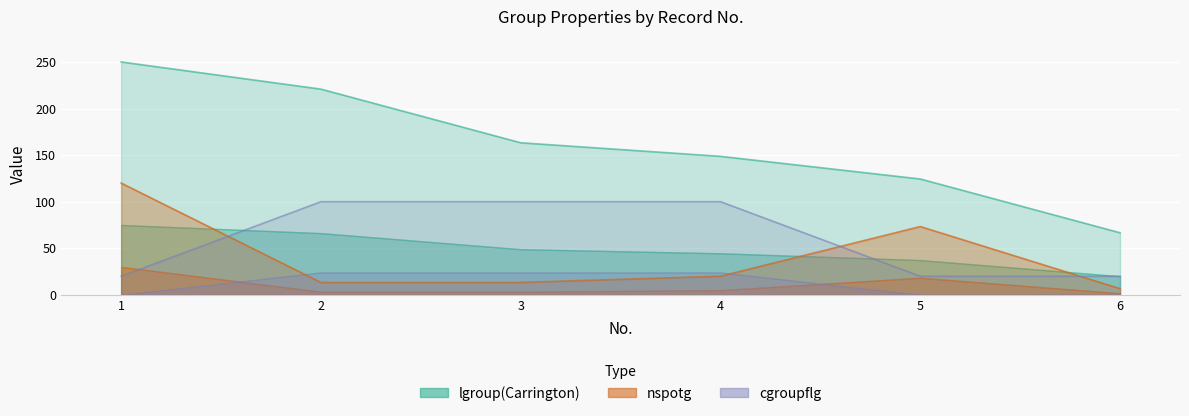

Does the chart display data point markers on the line(s)?

No